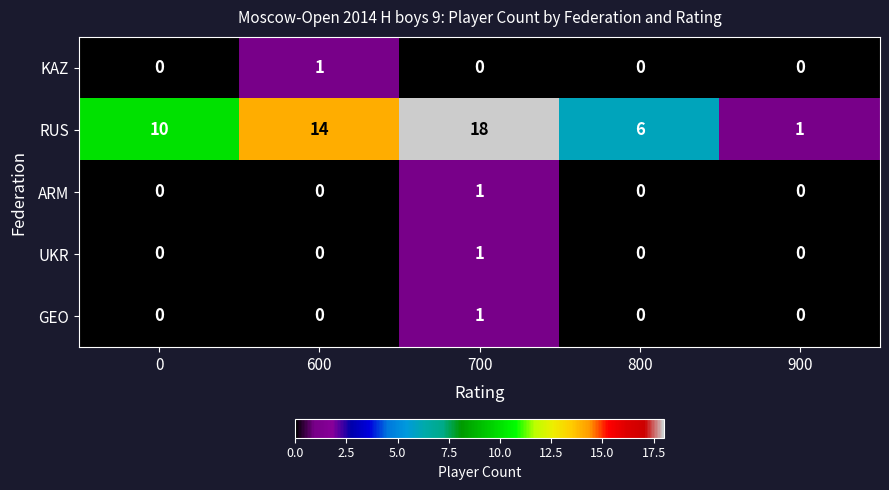

Which series has the largest total across all categories?

RUS